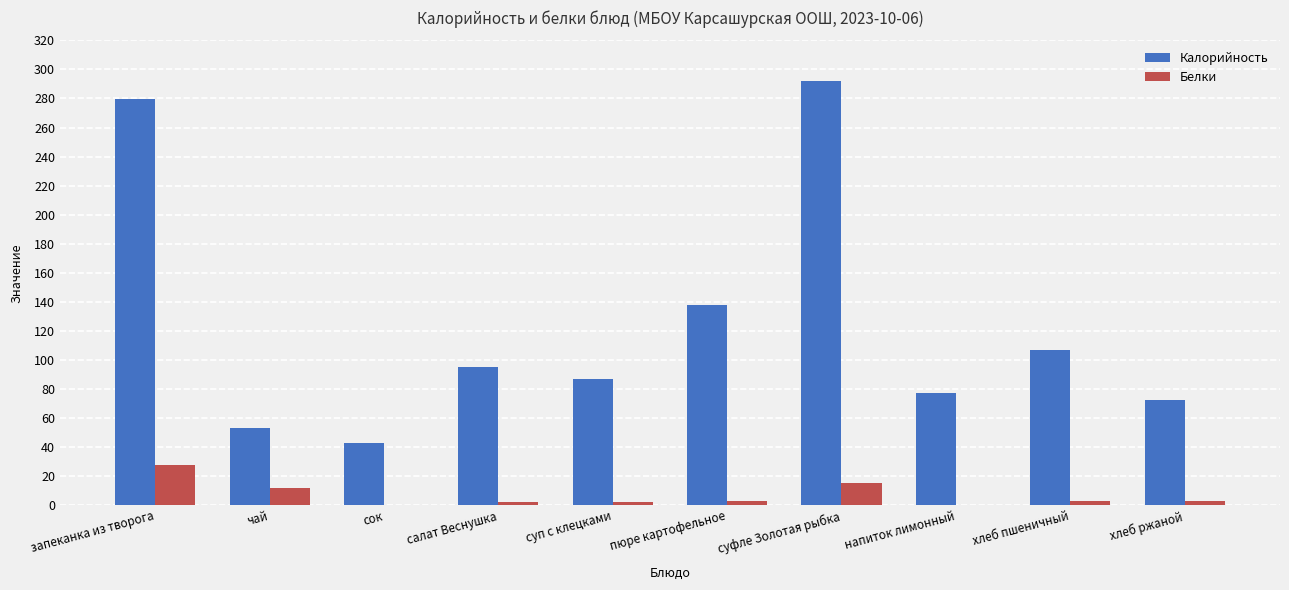

Which series changed the most between пюре картофельное and напиток лимонный?

Калорийность